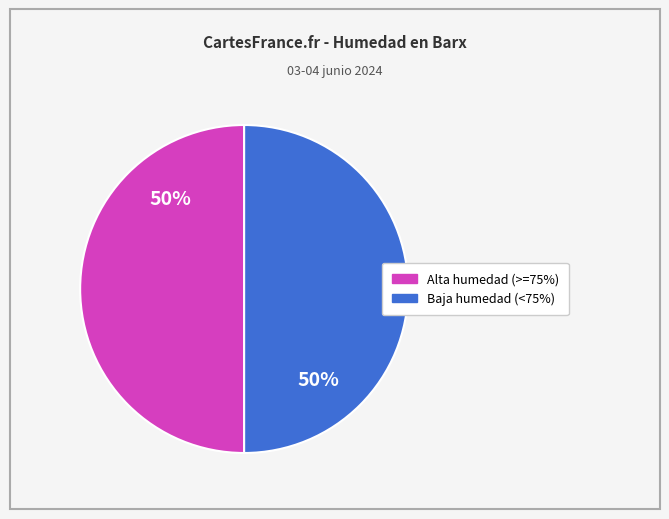

To the nearest percent, what is the average slice percentage?

50%